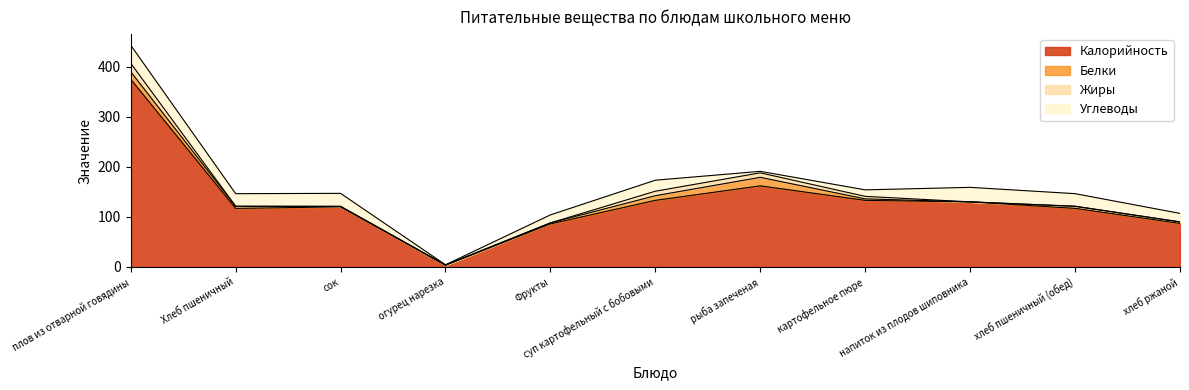

The value of Жиры at огурец нарезка is 0.0. True or false?

True